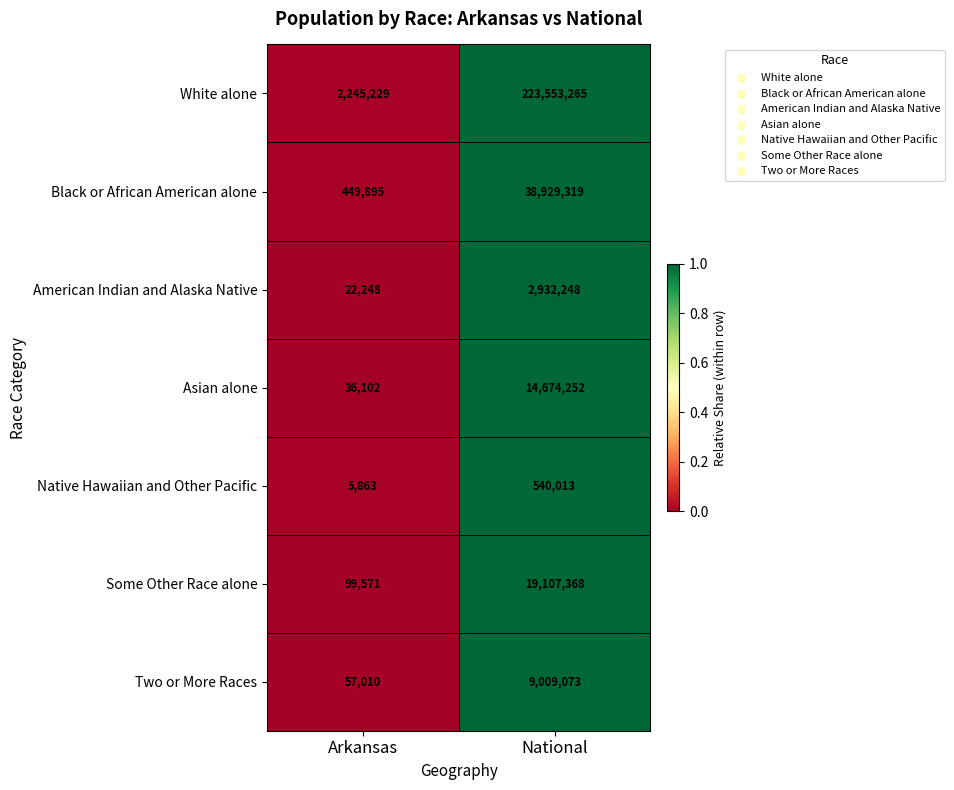

What is the spread (max minus min) of values at Arkansas?

2239366